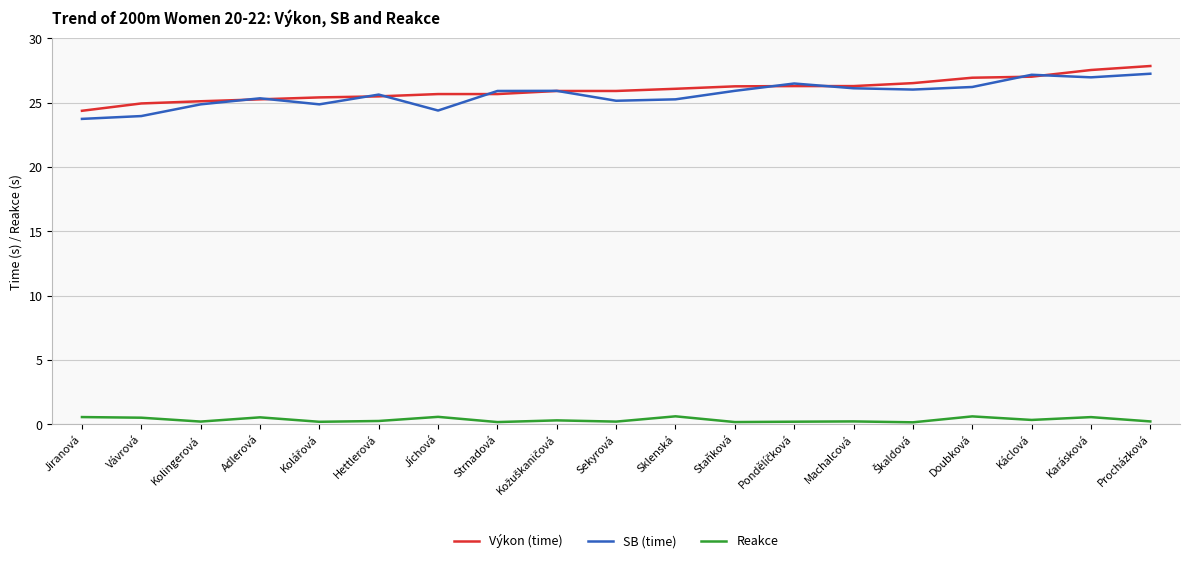

Read the Výkon (time) value at Sklenská.

26.1